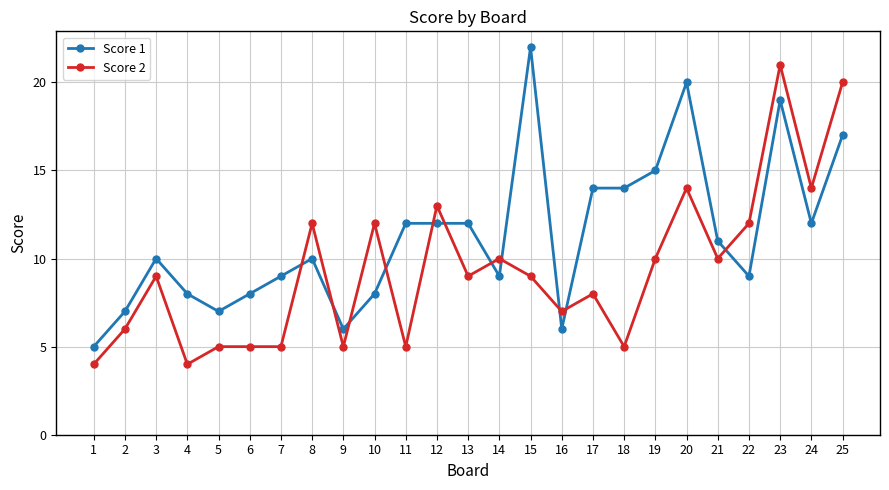

At which category is the sum across all series the highest?

23